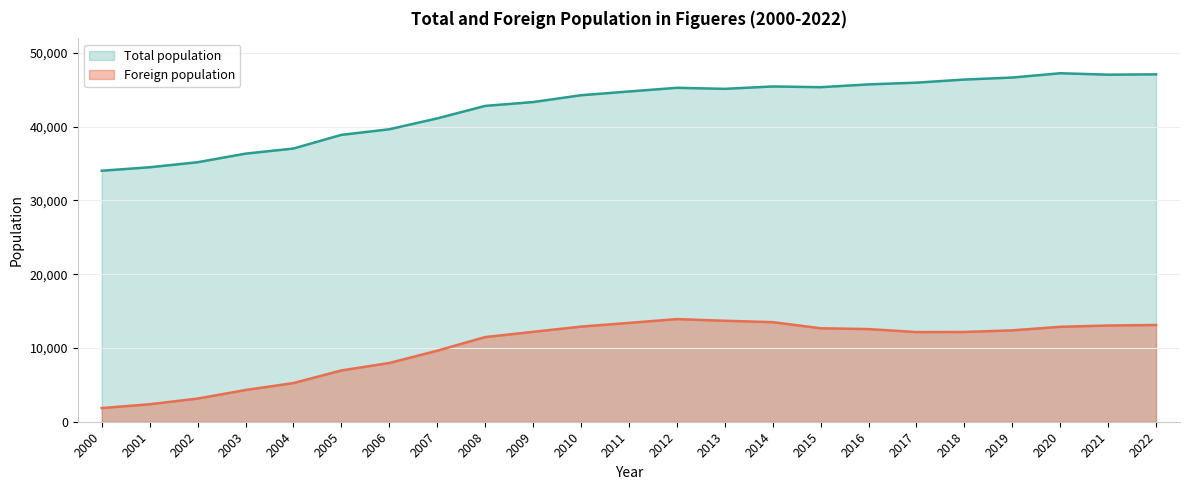

True or false: Foreign population and Total population intersect in this chart.

False